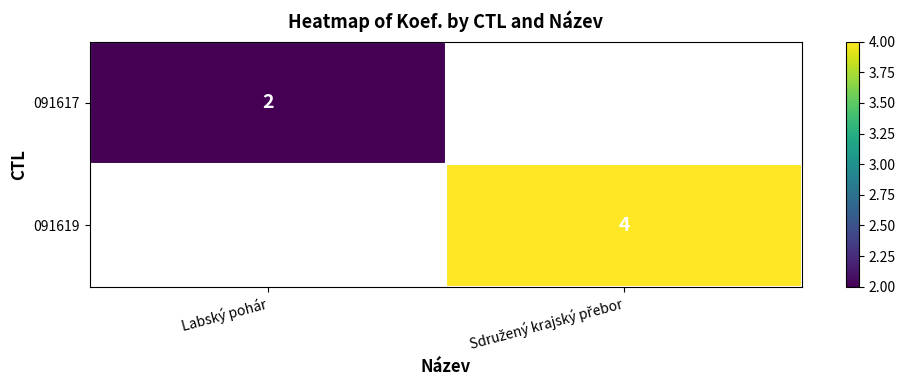

Is it true that 091617 equals 2 at Labský pohár?

True